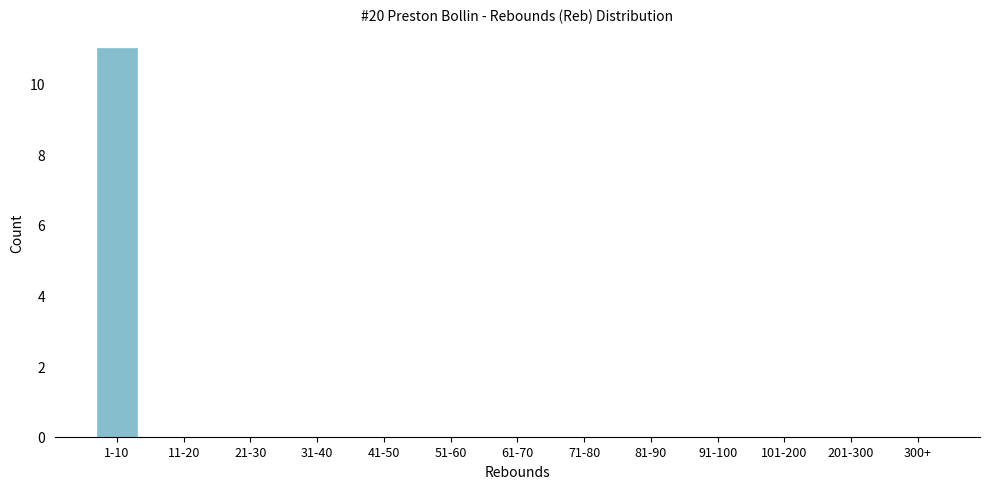

Reading left to right, extract all data points from this chart.

1-10=11	11-20=0	21-30=0	31-40=0	41-50=0	51-60=0	61-70=0	71-80=0	81-90=0	91-100=0	101-200=0	201-300=0	300+=0